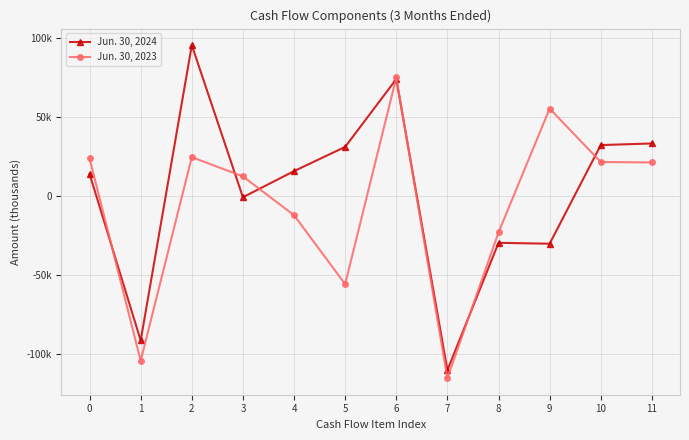

True or false: Jun. 30, 2023 and Jun. 30, 2024 cross at least once.

True